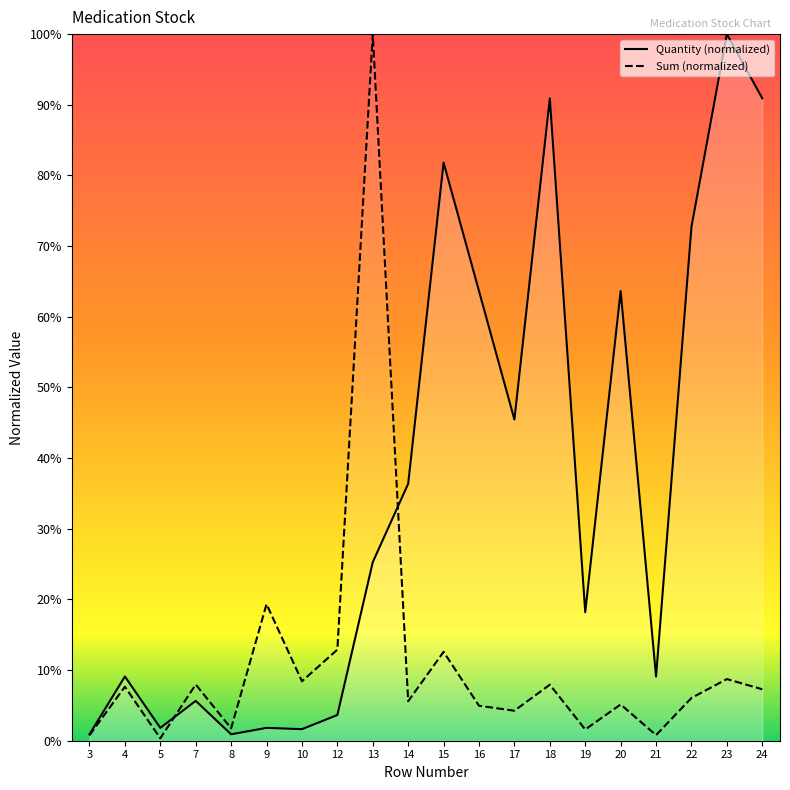

List the labels in order of Quantity value, largest first.

23, 18, 24, 15, 22, 16, 20, 17, 14, 13, 19, 4, 21, 7, 12, 5, 9, 10, 3, 8